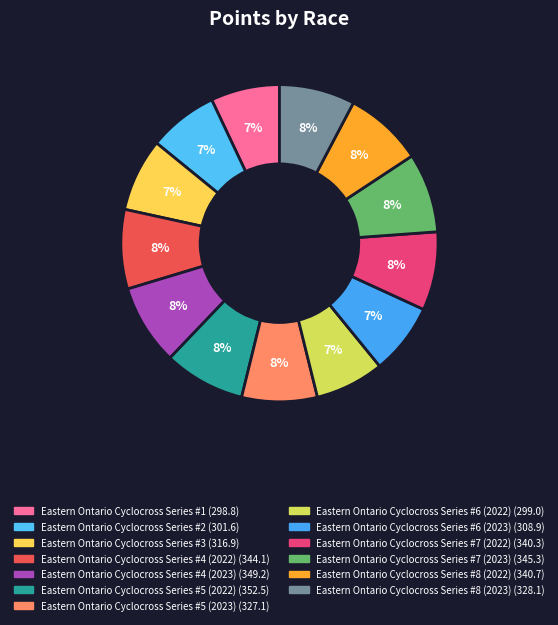

Is Eastern Ontario Cyclocross Series #1 the majority of the pie?

No